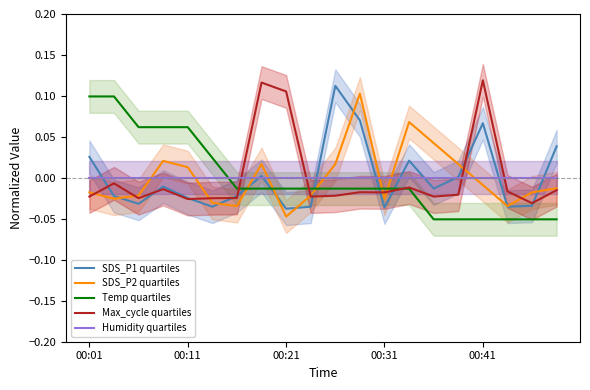

Which series has the largest total across all categories?

Temp quartiles